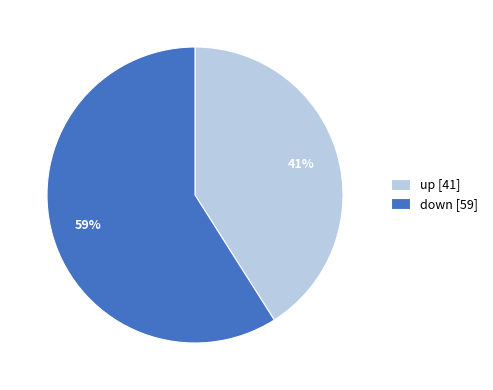

Which has a higher value, up or down?

down